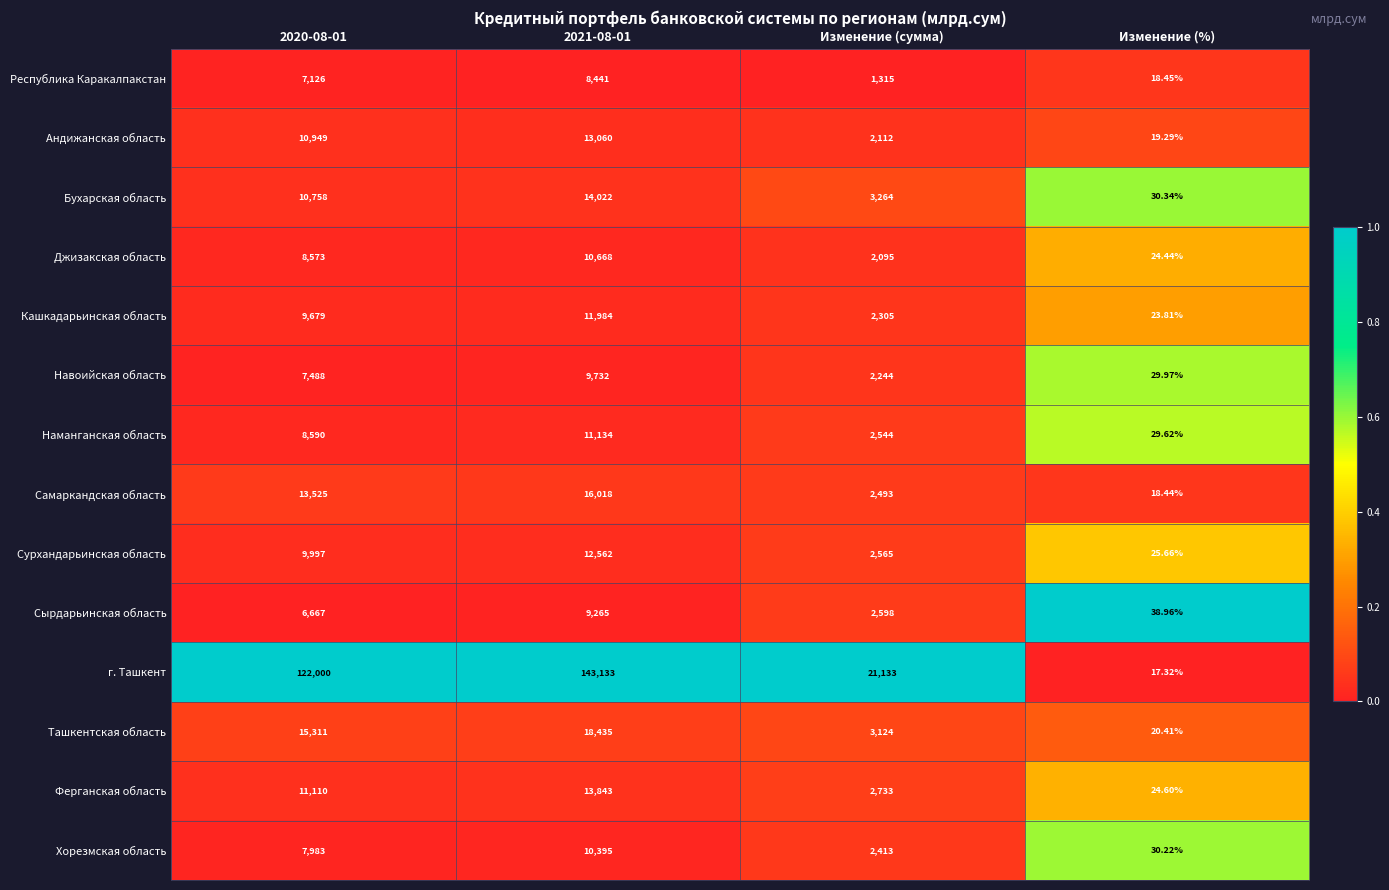

Which category has the lowest value across all series?

Изменение (%)